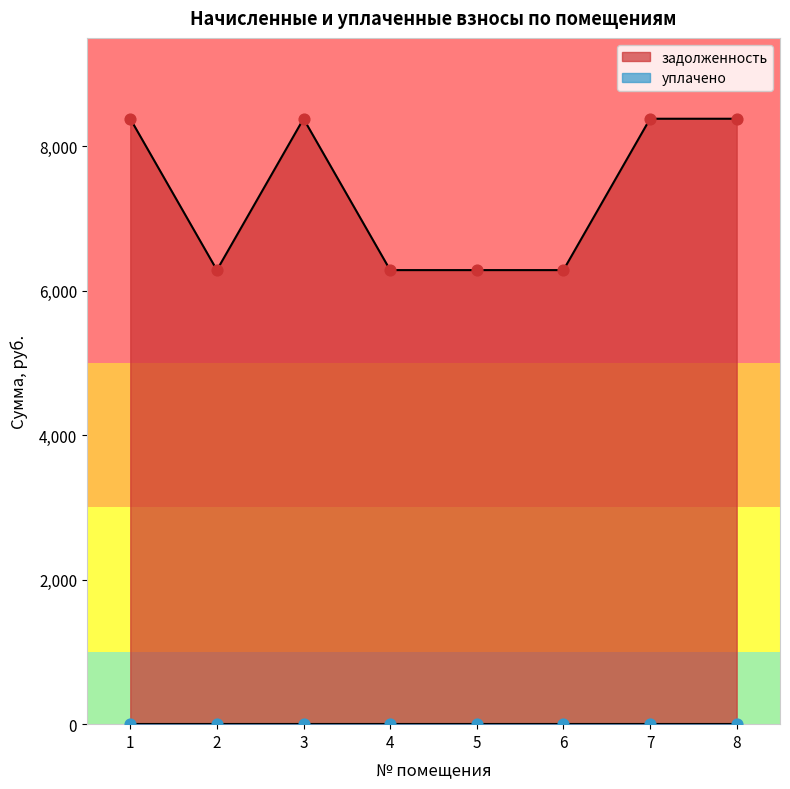

Which has a higher value, 2 or 1?

1